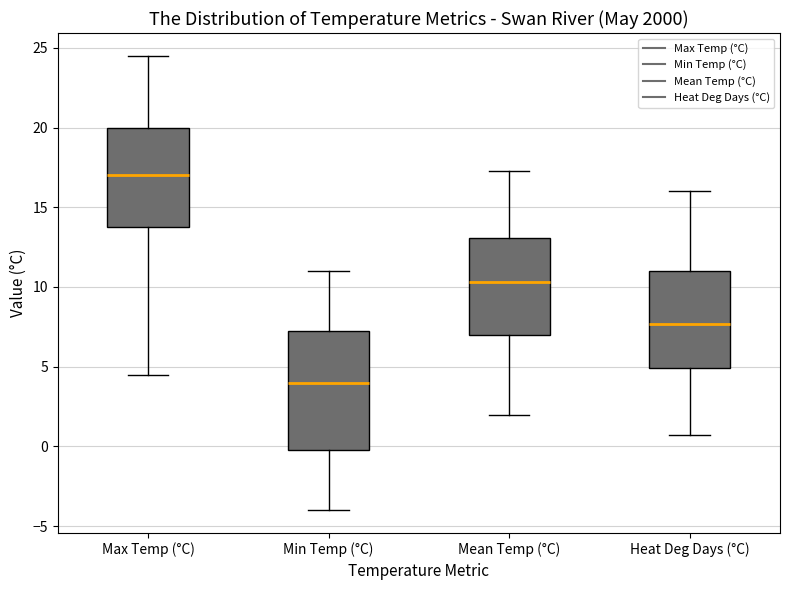

Where does the lower whisker of the box for Min Temp (°C) end on the y-axis? The values are not printed on the chart, so give them approximately, as read against the axis.

-4.0